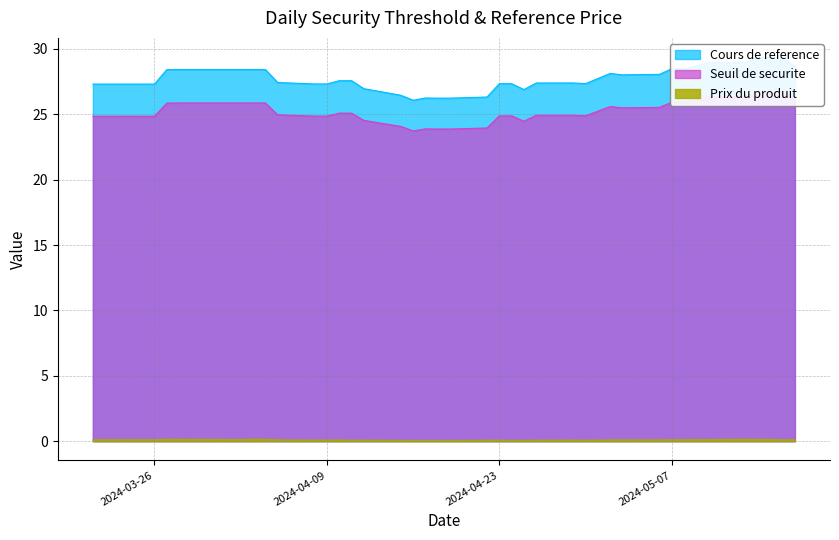

Is the value of Prix du produit at 2024-04-25 greater than the value of Seuil de securite at 2024-05-15?

No